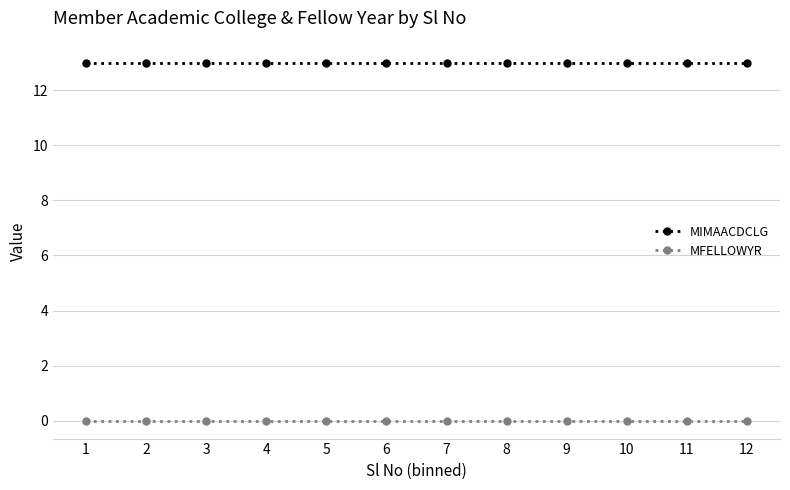

True or false: MFELLOWYR and MIMAACDCLG cross at least once.

False